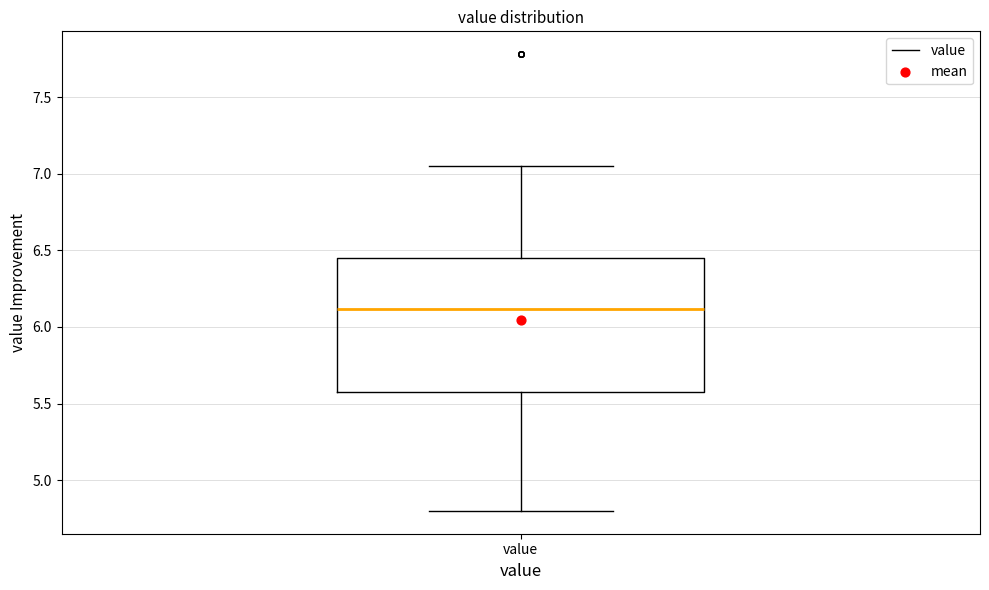

Where is the upper edge of the box for value on the y-axis? The values are not printed on the chart, so give them approximately, as read against the axis.

6.45